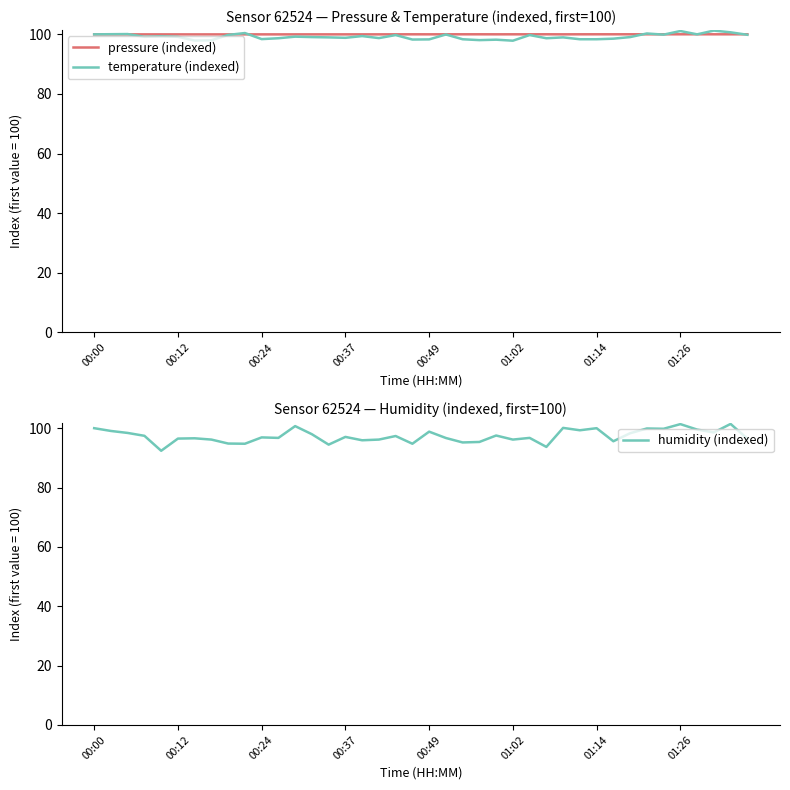

Reading right to left, extract all data points from this chart.

pressure (indexed): 100.0	100.0	100.0	100.0	100.0	100.0	100.0	100.0	100.0	100.0	100.0	100.0	100.0	100.0	100.0	100.0	100.0	100.0	100.0	100.0	100.0	100.0	100.0	100.0	100.0	100.0	100.0	100.0	100.0	100.0	100.0	100.0	100.0	100.0	100.0	100.0	100.0	100.0	100.0	100.0
temperature (indexed): 99.9	100.7	101.3	100.0	101.1	99.9	100.3	99.1	98.5	98.4	98.4	99.0	98.7	99.8	97.9	98.2	98.1	98.4	100.0	98.3	98.3	99.8	98.7	99.4	98.8	99.0	99.1	99.2	98.7	98.4	100.4	99.8	98.0	97.9	99.2	99.3	99.2	100.1	100.0	100.0
humidity (indexed): 96.5	101.4	98.6	99.5	101.4	99.8	99.9	98.3	95.6	100.0	99.3	100.1	93.7	96.7	96.2	97.5	95.4	95.2	96.7	98.8	94.8	97.4	96.2	95.9	97.1	94.5	98.0	100.7	96.7	96.9	94.8	94.8	96.2	96.6	96.5	92.4	97.4	98.4	99.1	100.0